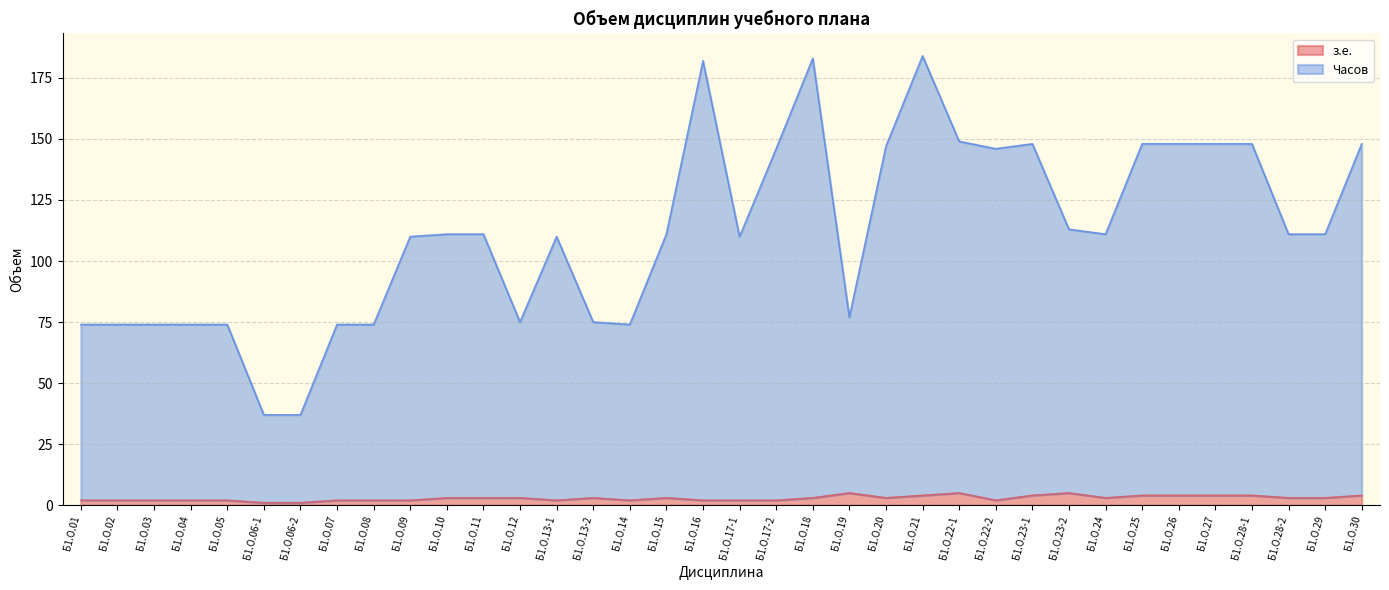

How many categories are shown in the chart?

36